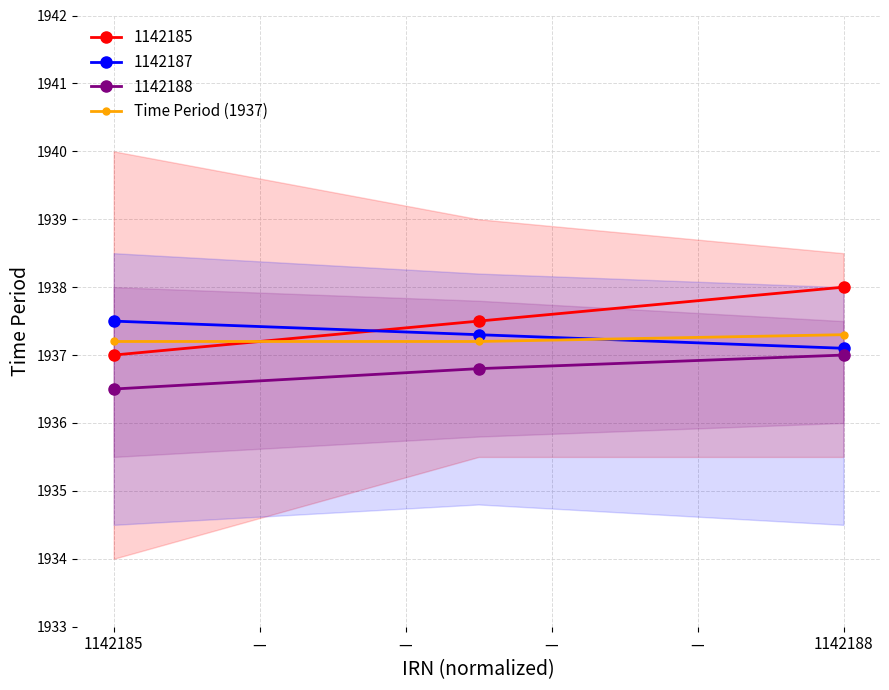

How many series are shown in this chart?

1